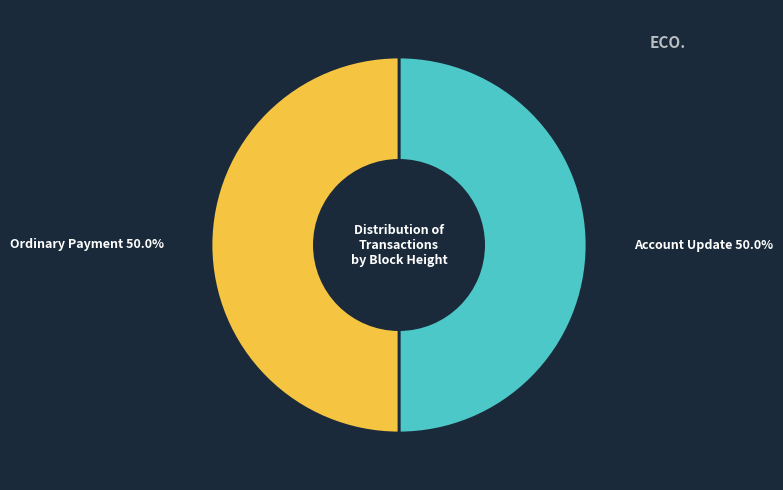

What is the ratio of the value at Account Update to the value at Ordinary Payment?

1.0